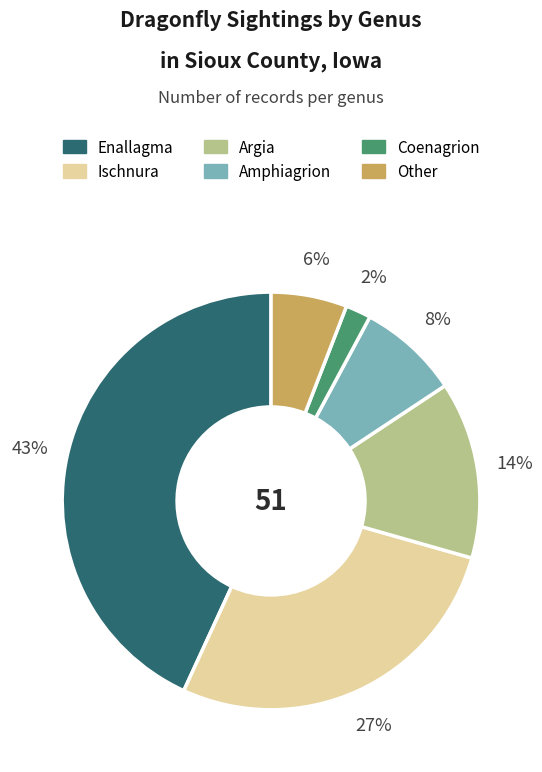

Rank the categories by value from lowest to highest.

Coenagrion, Other, Amphiagrion, Argia, Ischnura, Enallagma